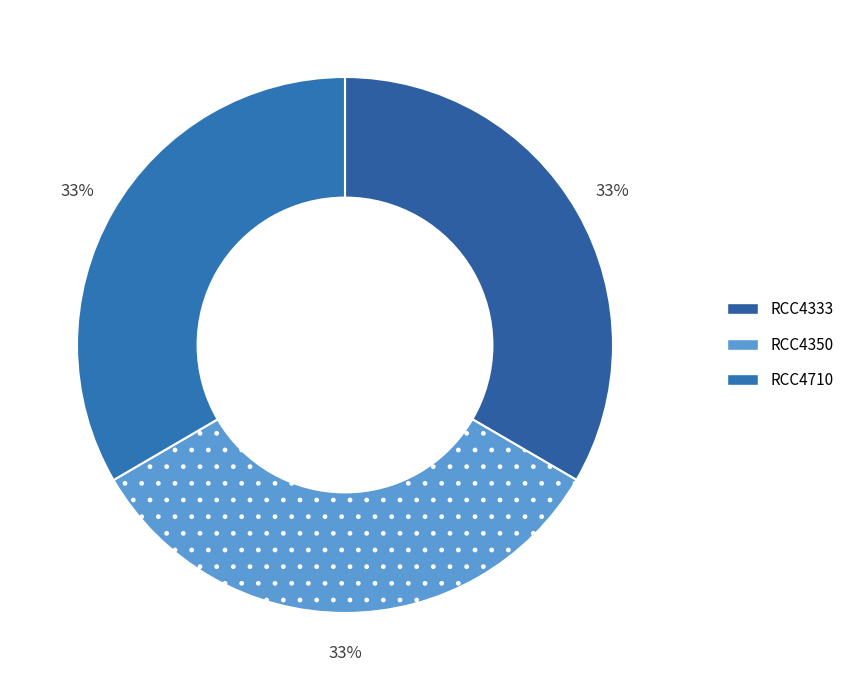

What percentage is the RCC4710 slice, to the nearest percent?

33%